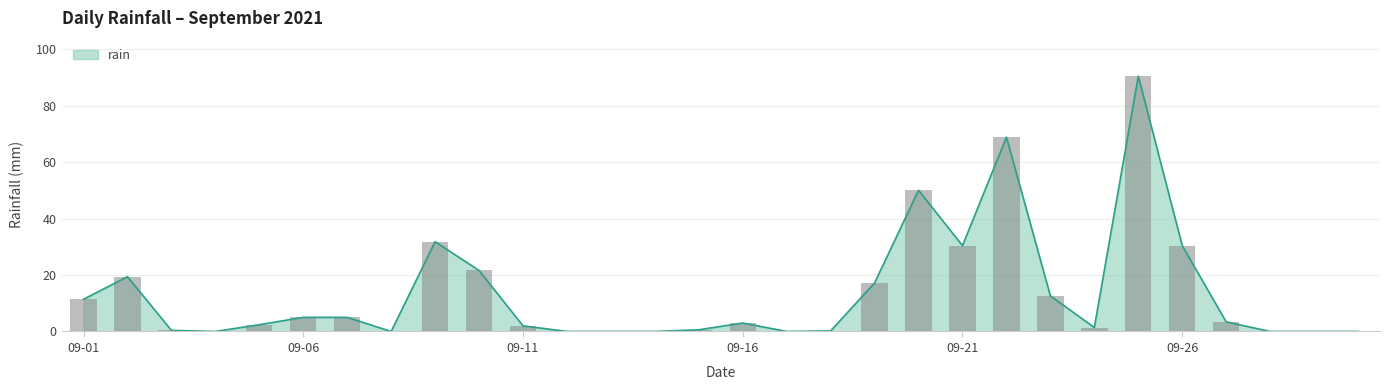

What is the sum of the values at 2021-09-30 and 2021-09-05?

2.4